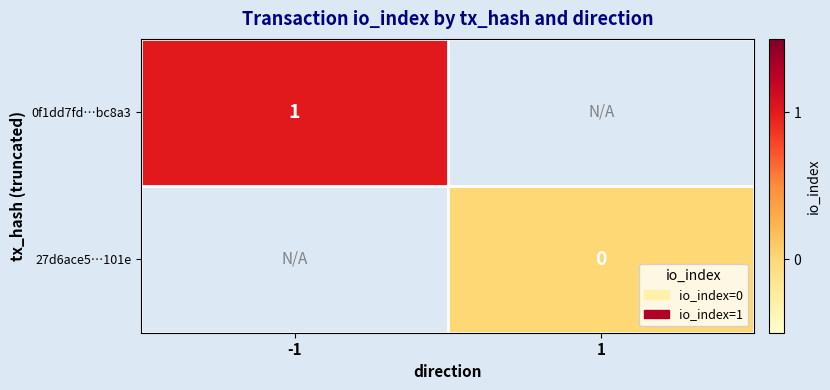

Rank the categories by 0f1dd7fd…bc8a3 value from highest to lowest.

-1, 1